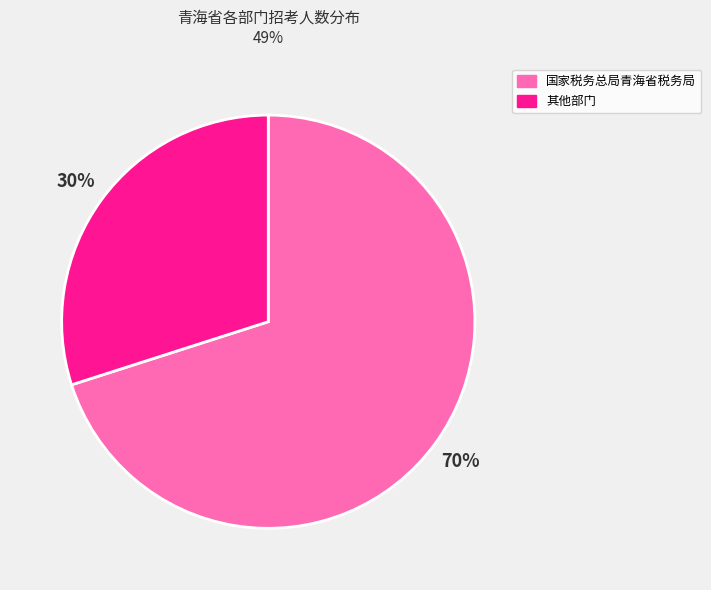

Does any single category account for the majority?

Yes